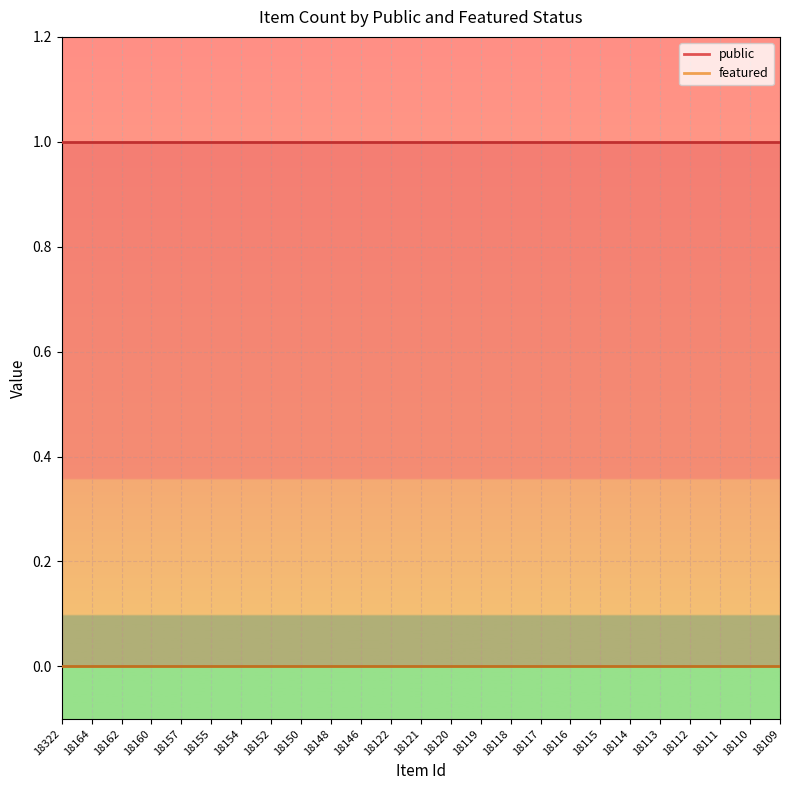

Reading left to right, extract all data points from this chart.

public: 1	1	1	1	1	1	1	1	1	1	1	1	1	1	1	1	1	1	1	1	1	1	1	1	1
featured: 0	0	0	0	0	0	0	0	0	0	0	0	0	0	0	0	0	0	0	0	0	0	0	0	0